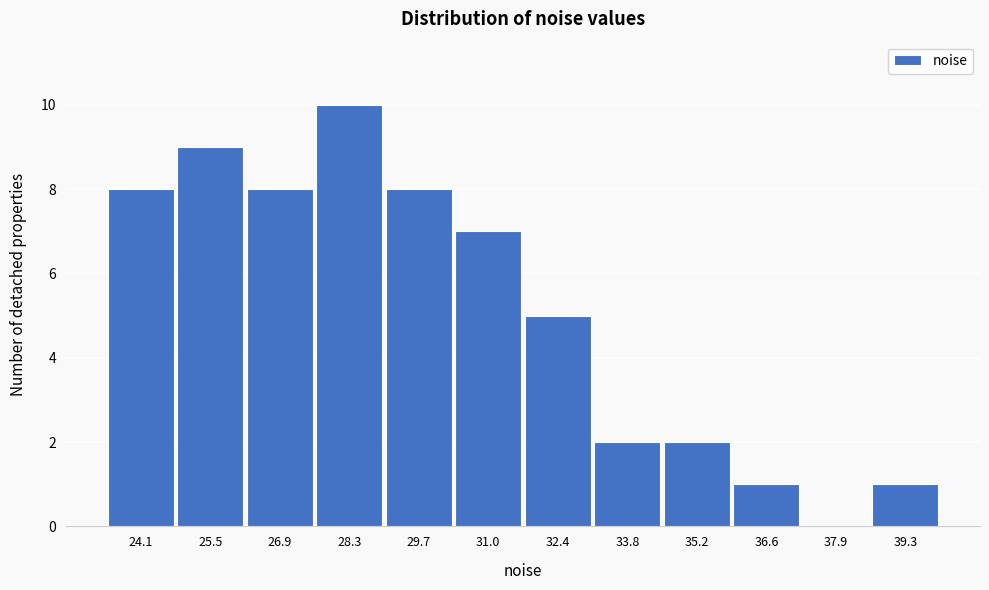

Reading left to right, list all the values displayed in this chart.

24.1=8	25.5=9	26.9=8	28.3=10	29.7=8	31.0=7	32.4=5	33.8=2	35.2=2	36.6=1	37.9=0	39.3=1